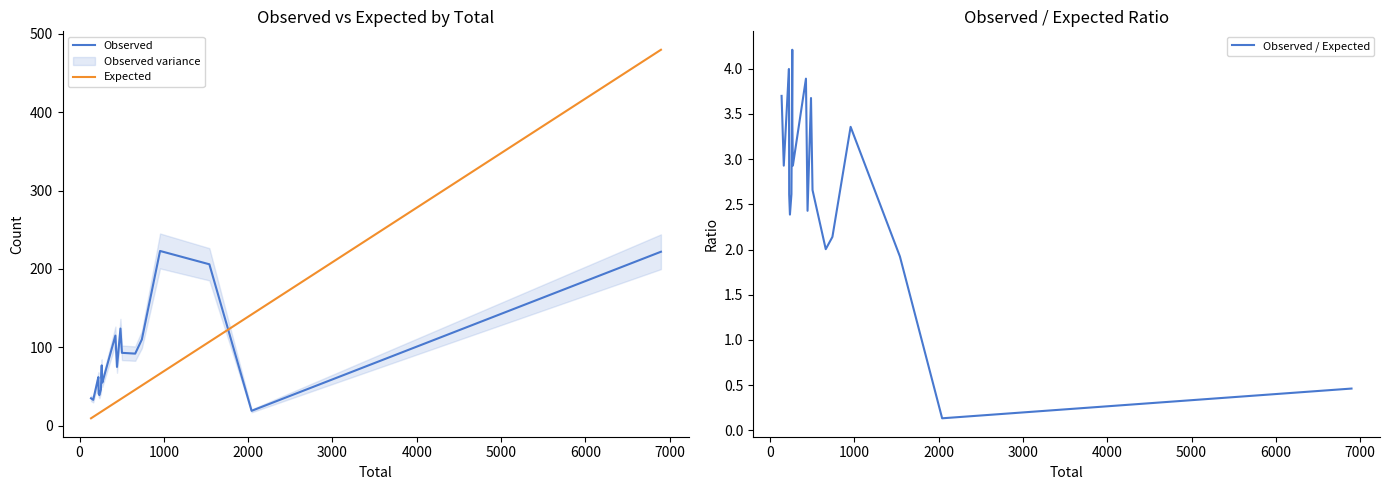

Reading left to right, transcribe all the data shown in this chart.

Observed: 35.0	33.0	62.0	61.0	41.0	39.0	46.0	77.0	62.0	55.0	115.0	75.0	124.0	93.0	92.0	110.0	223.0	206.0	19.0	222.0
Expected: 9.5	11.3	15.5	15.6	15.7	16.3	17.6	18.3	18.4	18.8	29.6	30.9	33.7	35.0	45.9	51.4	66.4	107.1	141.9	479.8
Observed / Expected: 3.7	2.9	4.0	3.9	2.6	2.4	2.6	4.2	3.4	2.9	3.9	2.4	3.7	2.7	2.0	2.1	3.4	1.9	0.1	0.5